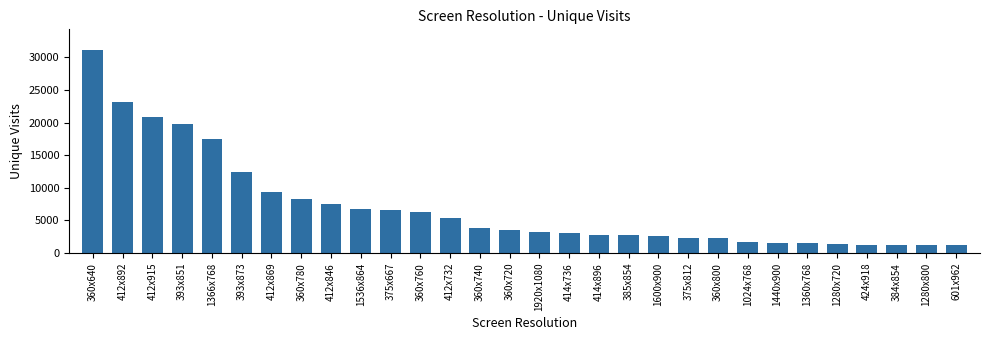

What is the change in value from 393x873 to 1280x800?

-11277